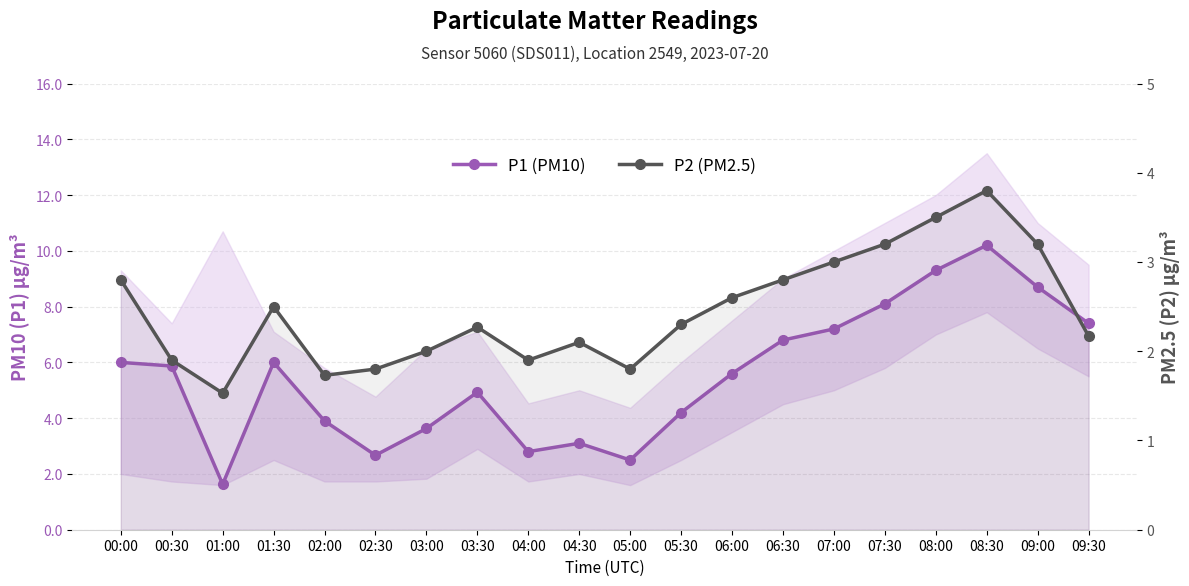

Reading right to left, transcribe all the data shown in this chart.

P1 (PM10): 09:30=7.4	09:00=8.7	08:30=10.2	08:00=9.3	07:30=8.1	07:00=7.2	06:30=6.8	06:00=5.6	05:30=4.2	05:00=2.5	04:30=3.1	04:00=2.8	03:30=4.9	03:00=3.6	02:30=2.7	02:00=3.9	01:30=6.0	01:00=1.6	00:30=5.9	00:00=6.0
P2 (PM2.5): 09:30=2.2	09:00=3.2	08:30=3.8	08:00=3.5	07:30=3.2	07:00=3.0	06:30=2.8	06:00=2.6	05:30=2.3	05:00=1.8	04:30=2.1	04:00=1.9	03:30=2.3	03:00=2.0	02:30=1.8	02:00=1.7	01:30=2.5	01:00=1.5	00:30=1.9	00:00=2.8